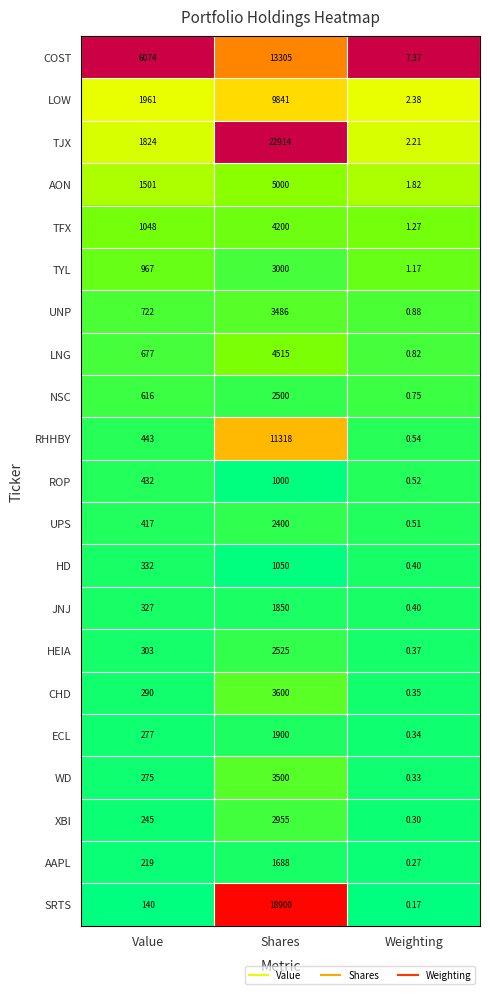

Rank the categories by ROP value from highest to lowest.

Shares, Value, Weighting